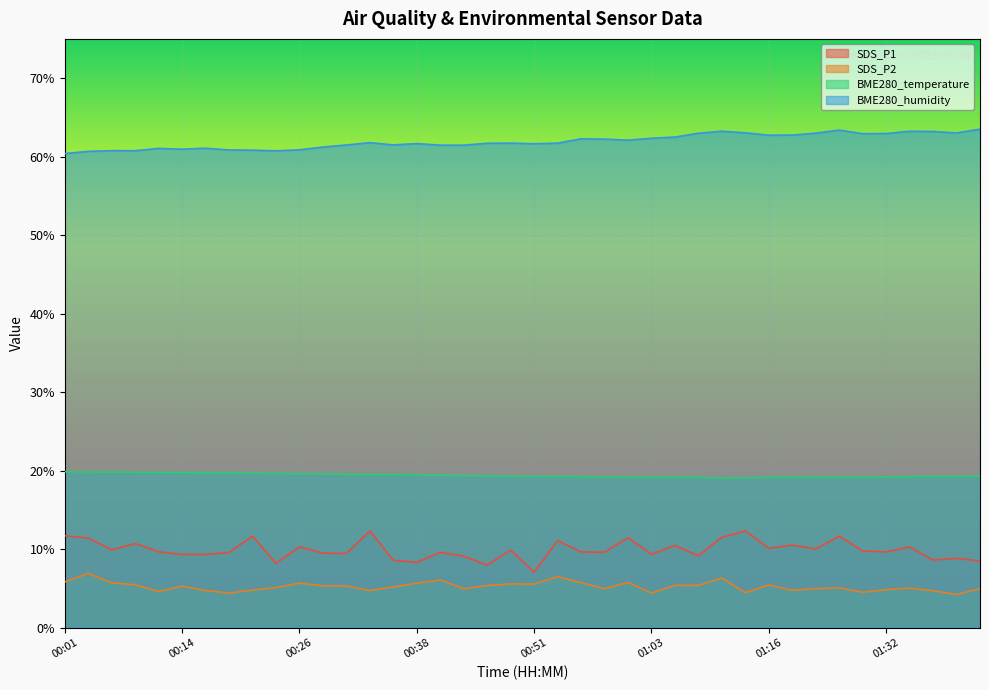

Reading right to left, what are all the values shown in this chart?

SDS_P1: 01:42=8.5	01:39=8.8	01:37=8.6	01:34=10.3	01:32=9.6	01:29=9.8	01:27=11.7	01:24=10.0	01:22=10.5	01:16=10.1	01:14=12.3	01:11=11.5	01:08=9.2	01:06=10.4	01:03=9.3	01:01=11.4	00:58=9.6	00:56=9.6	00:53=11.1	00:51=7.0	00:48=9.9	00:46=8.0	00:43=9.1	00:41=9.6	00:38=8.3	00:36=8.6	00:34=12.3	00:31=9.4	00:29=9.5	00:26=10.3	00:24=8.2	00:21=11.7	00:19=9.6	00:16=9.3	00:14=9.3	00:11=9.7	00:09=10.7	00:06=9.9	00:04=11.4	00:01=11.7
SDS_P2: 01:42=5.0	01:39=4.2	01:37=4.7	01:34=5.0	01:32=4.8	01:29=4.5	01:27=5.1	01:24=5.0	01:22=4.8	01:16=5.4	01:14=4.5	01:11=6.3	01:08=5.4	01:06=5.4	01:03=4.4	01:01=5.8	00:58=5.0	00:56=5.7	00:53=6.5	00:51=5.5	00:48=5.6	00:46=5.3	00:43=5.0	00:41=6.1	00:38=5.7	00:36=5.2	00:34=4.7	00:31=5.3	00:29=5.3	00:26=5.7	00:24=5.1	00:21=4.8	00:19=4.4	00:16=4.7	00:14=5.3	00:11=4.6	00:09=5.5	00:06=5.7	00:04=6.9	00:01=5.8
BME280_temperature: 01:42=19.3	01:39=19.3	01:37=19.2	01:34=19.2	01:32=19.2	01:29=19.2	01:27=19.2	01:24=19.1	01:22=19.2	01:16=19.1	01:14=19.1	01:11=19.1	01:08=19.1	01:06=19.2	01:03=19.2	01:01=19.2	00:58=19.2	00:56=19.2	00:53=19.2	00:51=19.3	00:48=19.3	00:46=19.3	00:43=19.4	00:41=19.4	00:38=19.4	00:36=19.5	00:34=19.5	00:31=19.5	00:29=19.6	00:26=19.6	00:24=19.6	00:21=19.7	00:19=19.7	00:16=19.7	00:14=19.8	00:11=19.8	00:09=19.8	00:06=19.8	00:04=19.8	00:01=19.9
BME280_humidity: 01:42=63.5	01:39=63.0	01:37=63.2	01:34=63.2	01:32=62.9	01:29=62.9	01:27=63.4	01:24=63.0	01:22=62.8	01:16=62.7	01:14=63.0	01:11=63.2	01:08=63.0	01:06=62.5	01:03=62.3	01:01=62.1	00:58=62.2	00:56=62.3	00:53=61.7	00:51=61.6	00:48=61.7	00:46=61.7	00:43=61.5	00:41=61.5	00:38=61.7	00:36=61.5	00:34=61.8	00:31=61.5	00:29=61.2	00:26=60.9	00:24=60.7	00:21=60.8	00:19=60.9	00:16=61.1	00:14=61.0	00:11=61.0	00:09=60.8	00:06=60.8	00:04=60.7	00:01=60.4